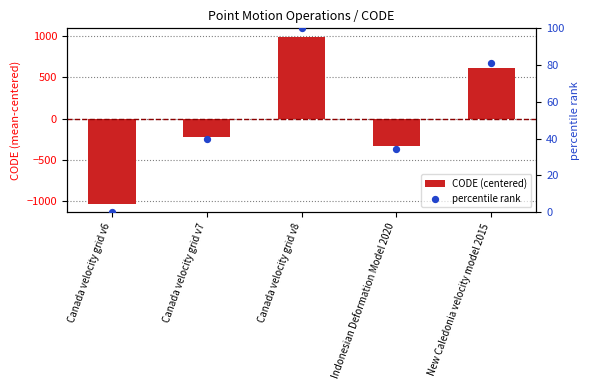

At how many categories does at least one series exceed 379?

2